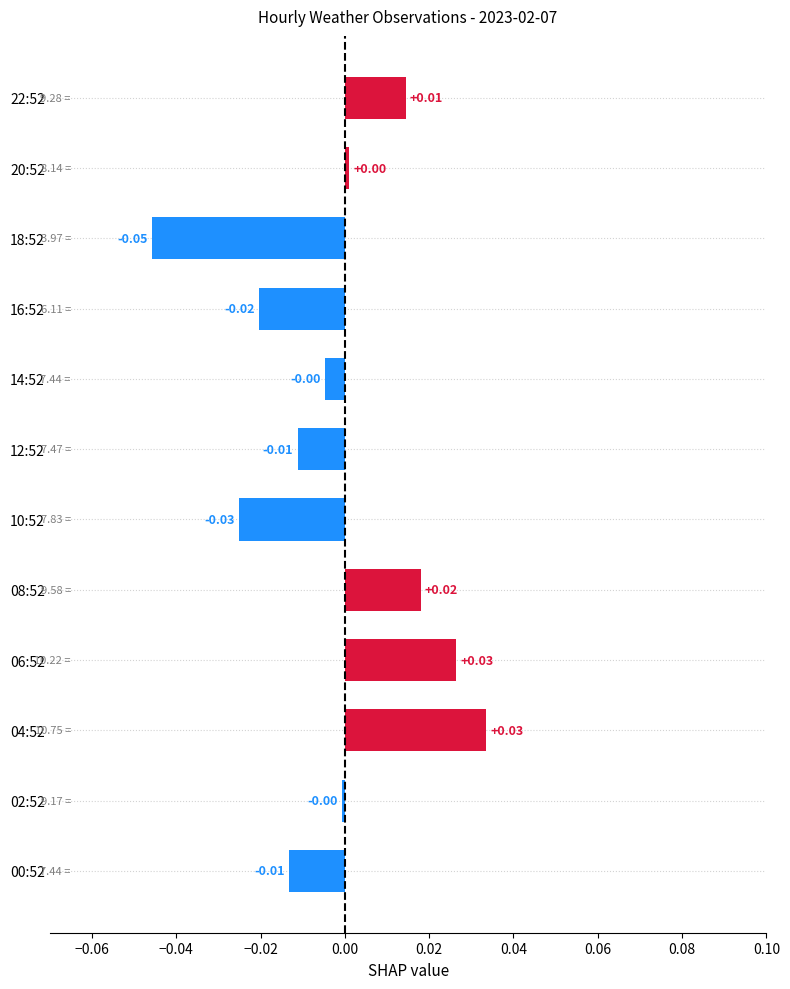

Which has a higher value, 06:52 or 20:52?

06:52